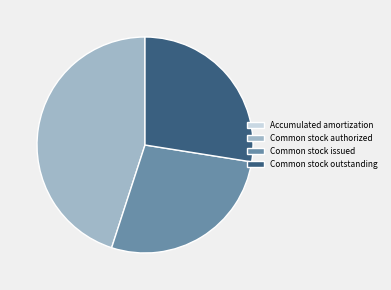

What is the largest slice in the pie chart?

Common stock authorized